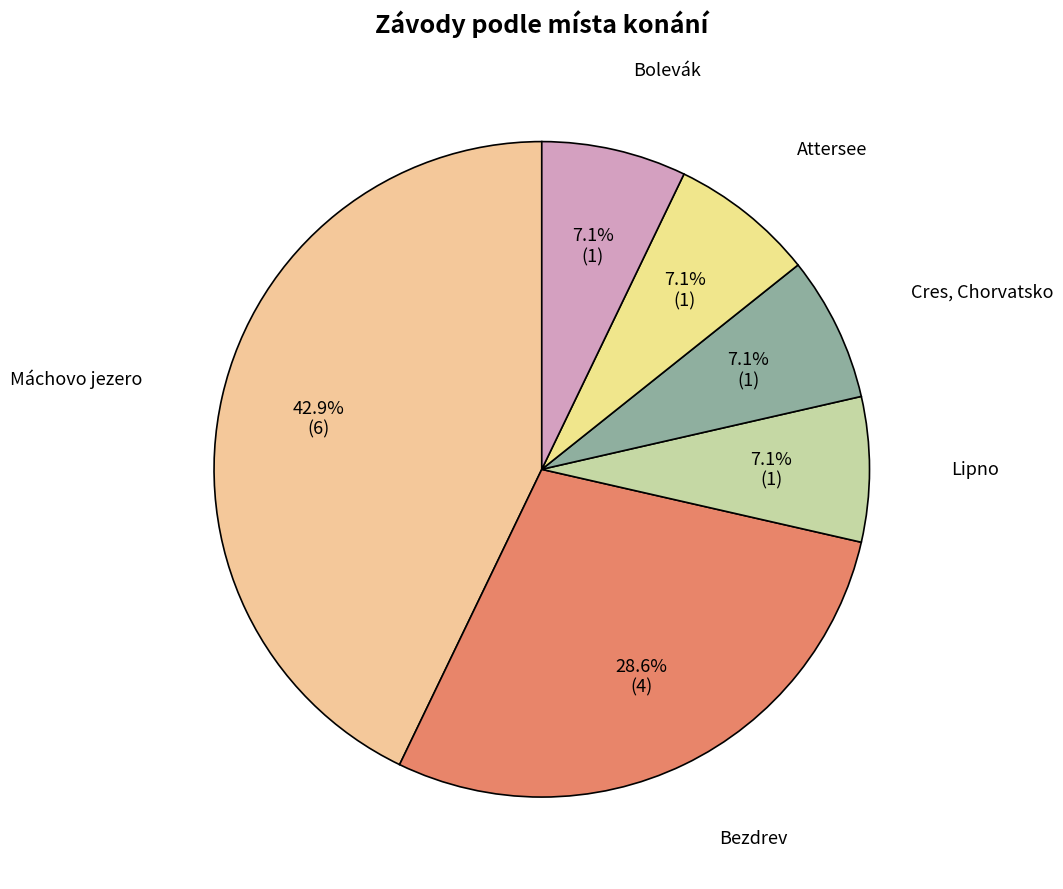

Is it true that Attersee is 7% of the pie?

True